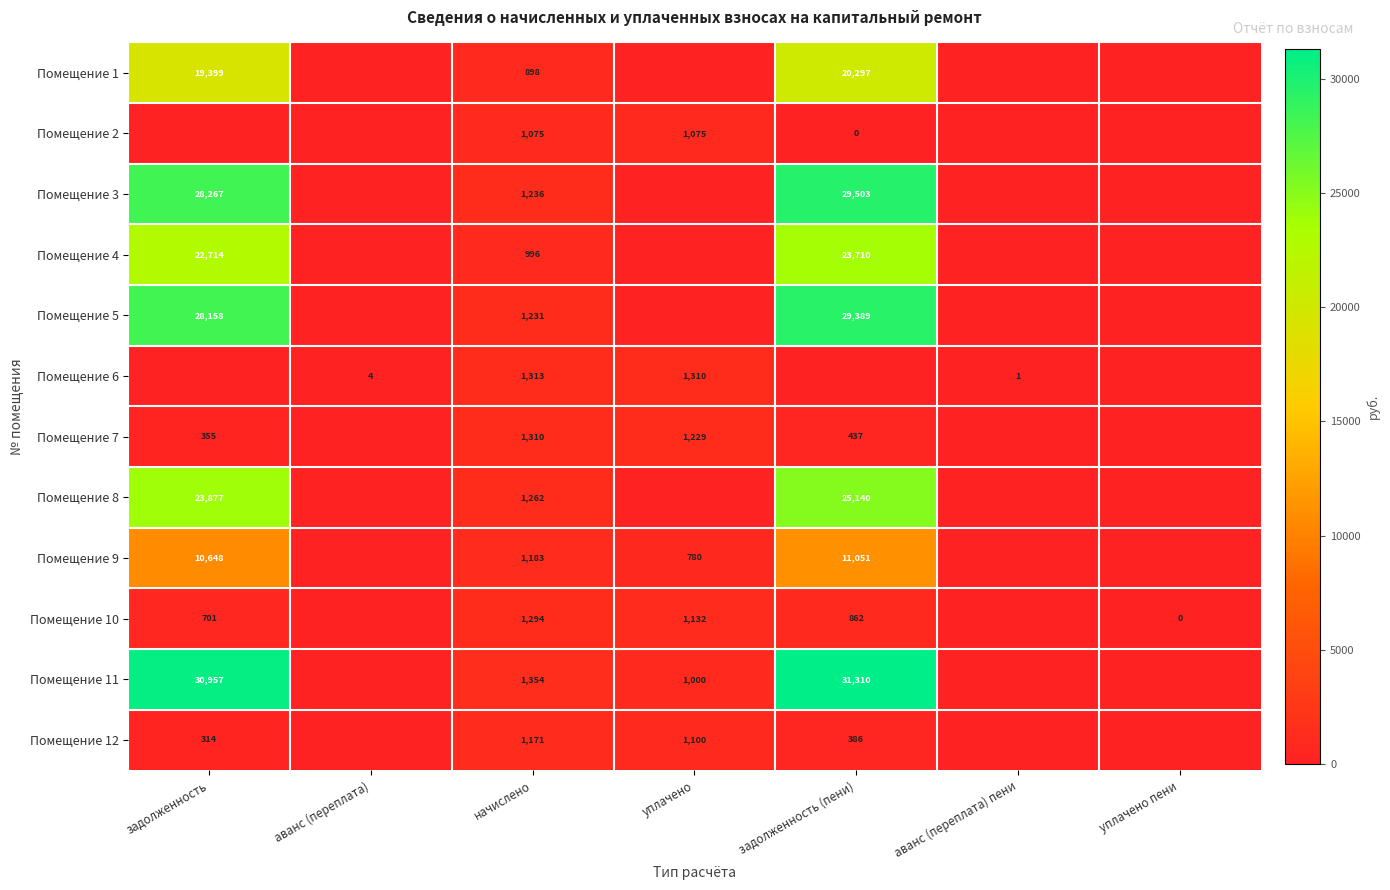

Count the number of categories in the chart.

7